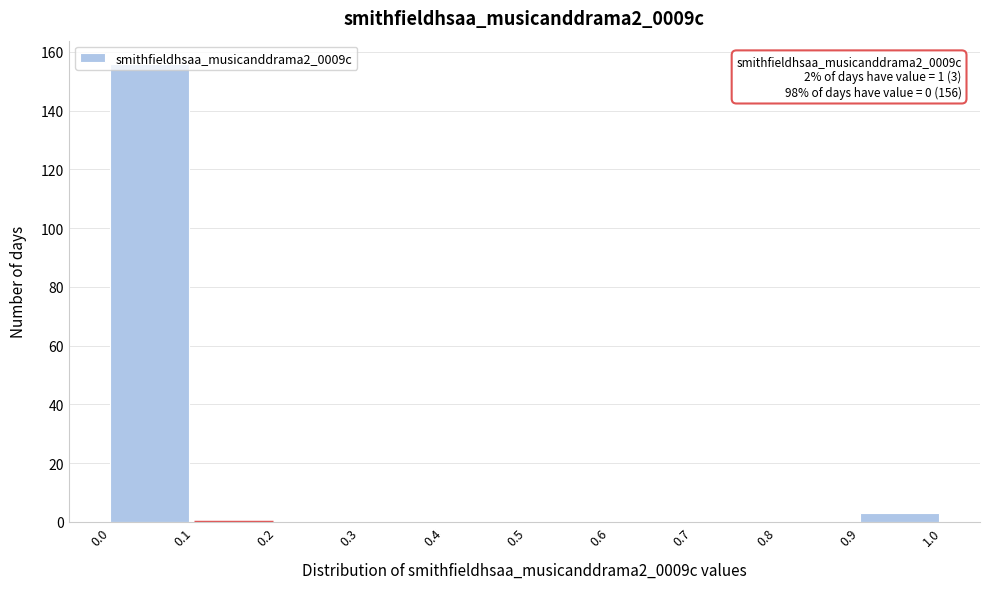

Which range on the x-axis has the tallest bar?

0.0 to 0.1